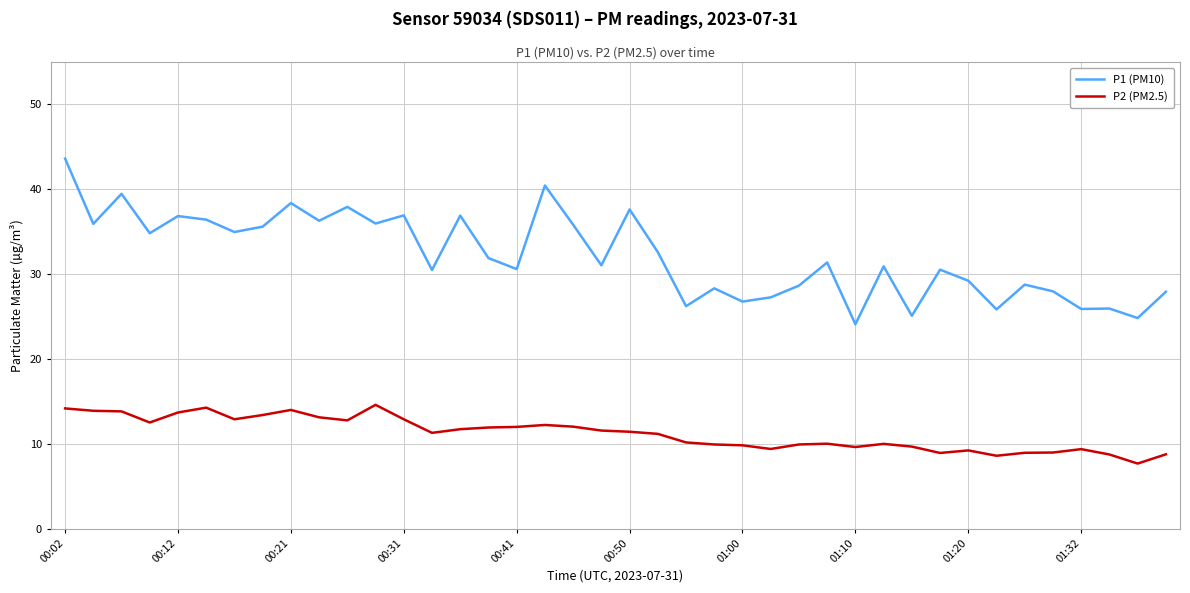

What is the difference between the second highest and minimum values in the P2 (PM2.5) series?

6.6